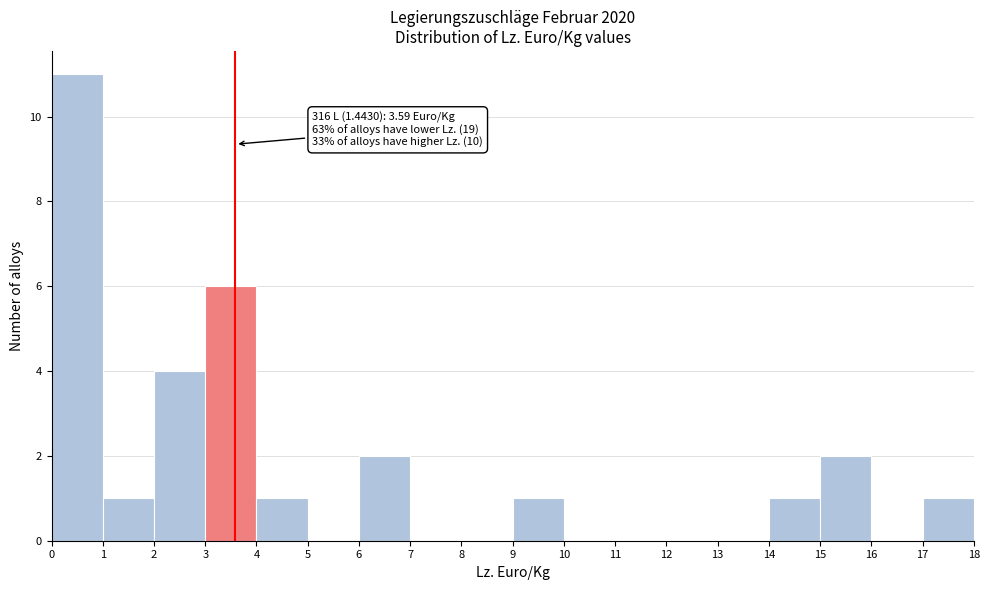

Which range on the x-axis has the tallest bar?

0 to 1